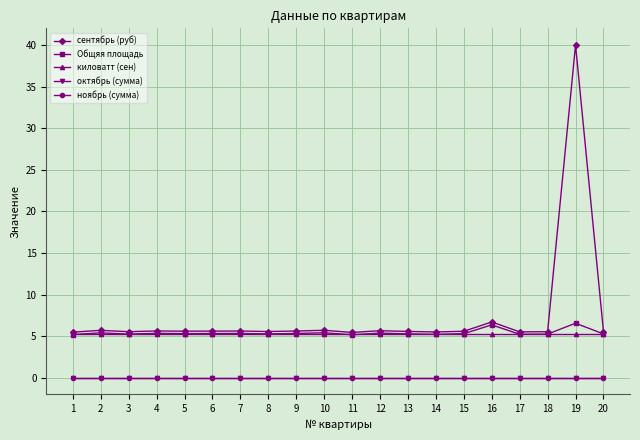

Reading left to right, list all the values displayed in this chart.

сентябрь (руб): 5.5	5.7	5.5	5.6	5.6	5.6	5.6	5.5	5.6	5.7	5.4	5.7	5.6	5.5	5.6	6.7	5.5	5.5	40.0	5.5
Общяя площадь: 5.2	5.4	5.2	5.3	5.3	5.3	5.3	5.3	5.3	5.4	5.2	5.4	5.3	5.2	5.3	6.4	5.2	5.2	6.6	5.3
киловатт (сен): 5.3	5.3	5.3	5.3	5.3	5.3	5.3	5.3	5.3	5.3	5.3	5.3	5.3	5.3	5.3	5.3	5.3	5.3	5.3	5.3
октябрь (сумма): 0.0	0.0	0.0	0.0	0.0	0.0	0.0	0.0	0.0	0.0	0.0	0.0	0.0	0.0	0.0	0.0	0.0	0.0	0.0	0.0
ноябрь (сумма): 0.0	0.0	0.0	0.0	0.0	0.0	0.0	0.0	0.0	0.0	0.0	0.0	0.0	0.0	0.0	0.0	0.0	0.0	0.0	0.0